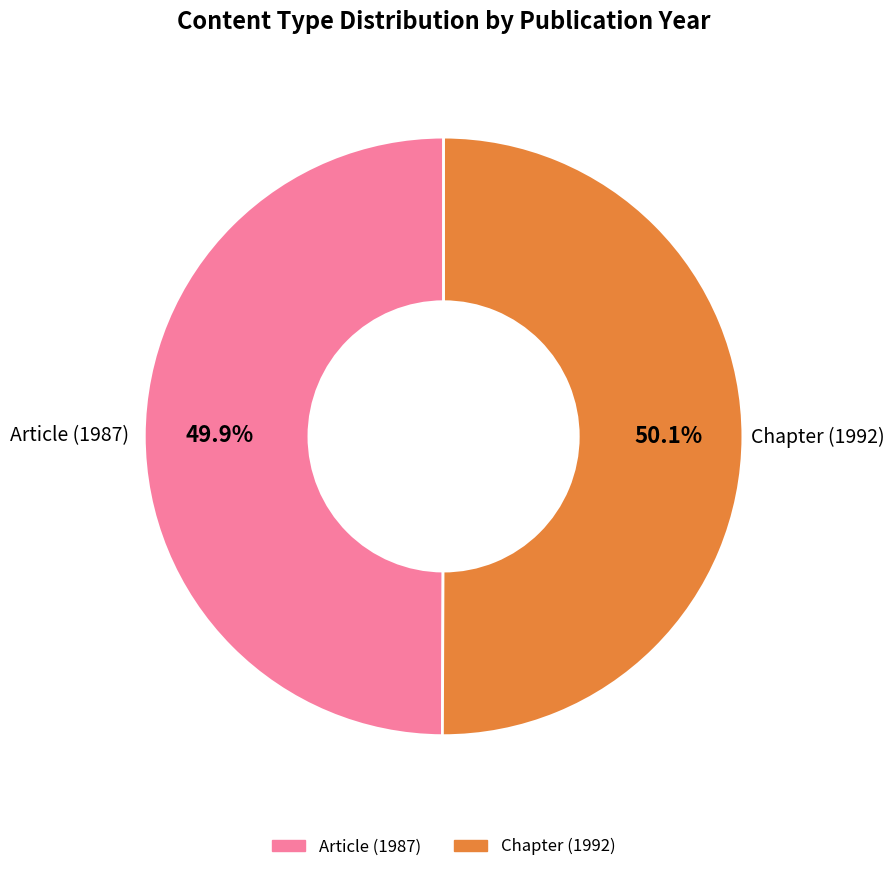

What percentage is NOT represented by Article (1987)?

50.1%